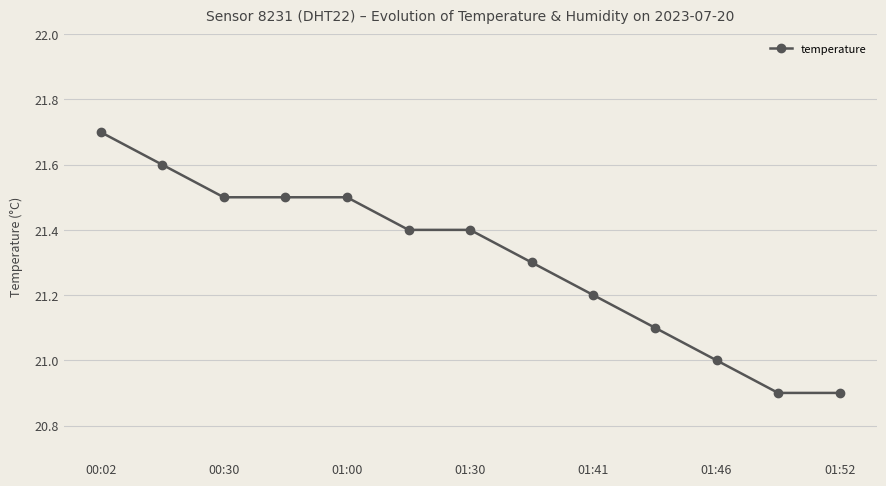

What is the average value?

21.3